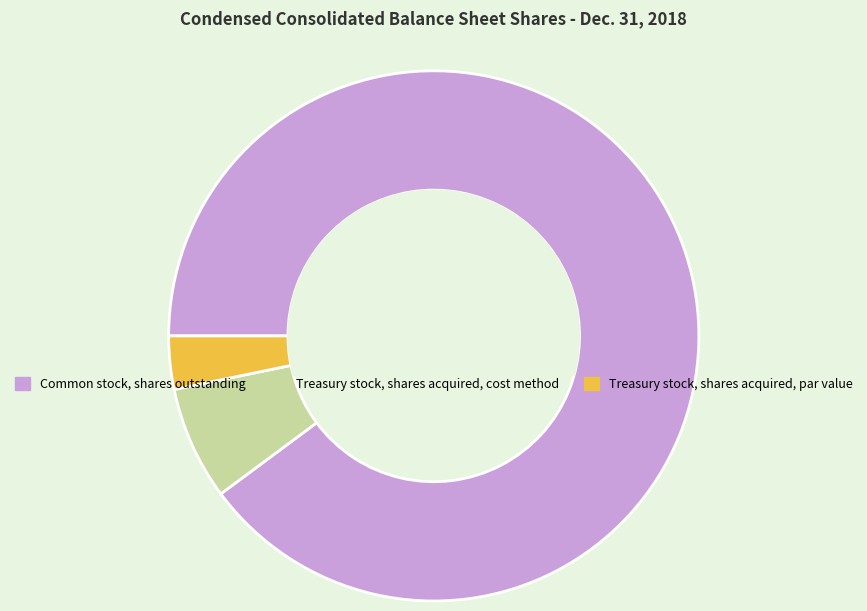

Which slice is the smallest?

Treasury stock, shares acquired, par value